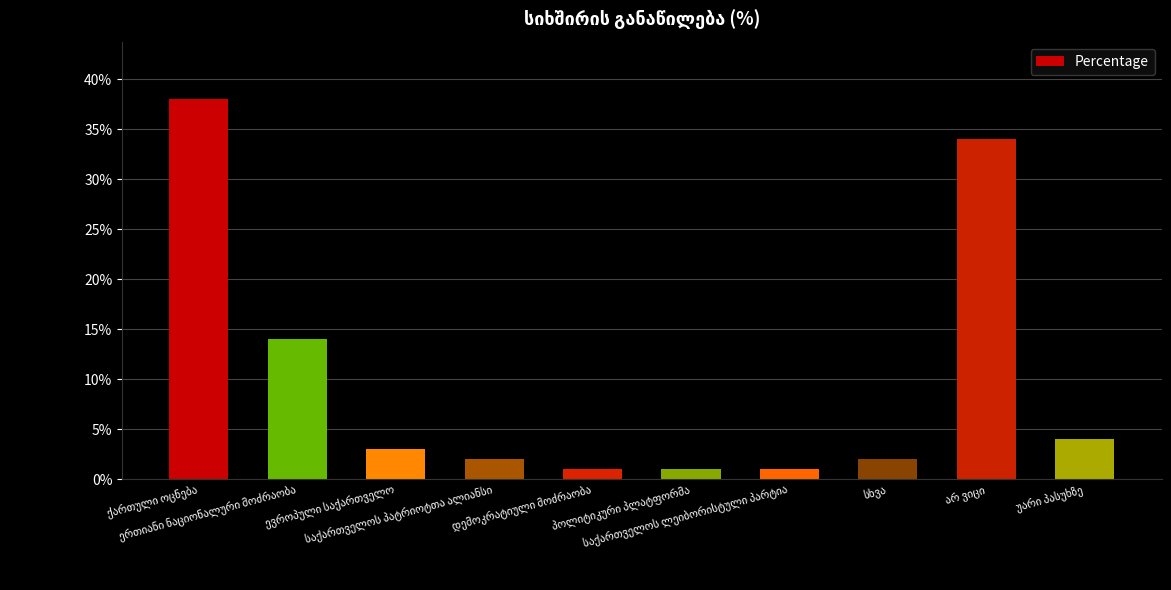

What is the greatest value displayed?

38